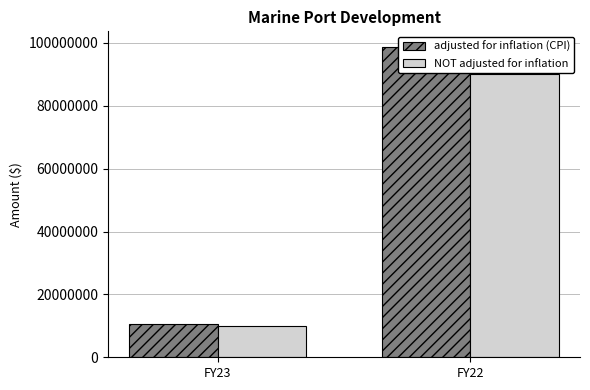

What is the difference between the highest and lowest values at FY23?

531897